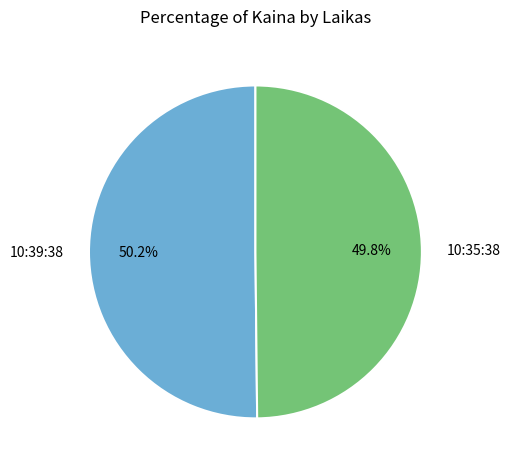

Is the sum of 10:35:38 and 10:39:38 greater than half?

Yes